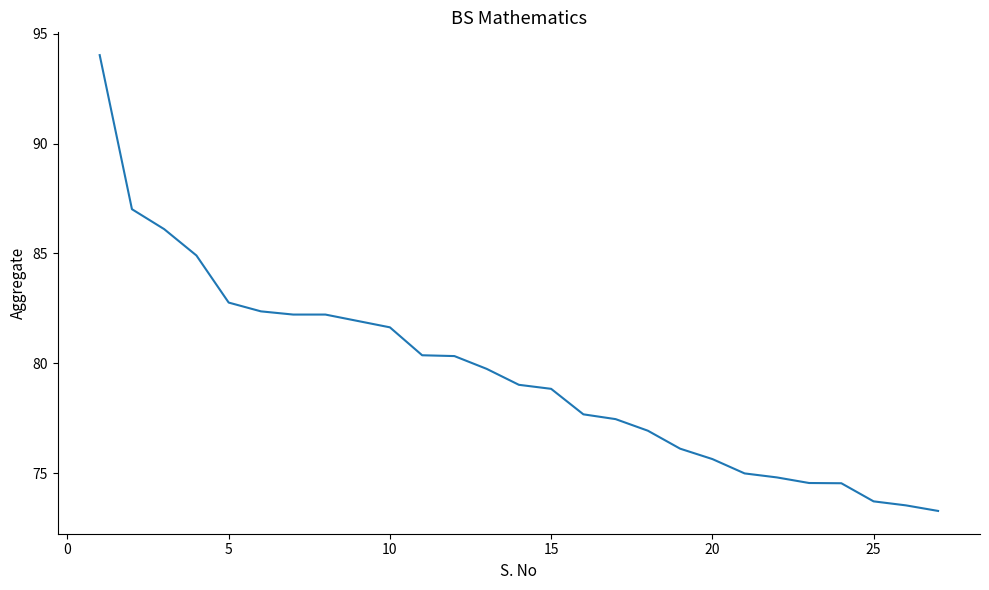

What is the difference between the maximum and minimum values?

20.8